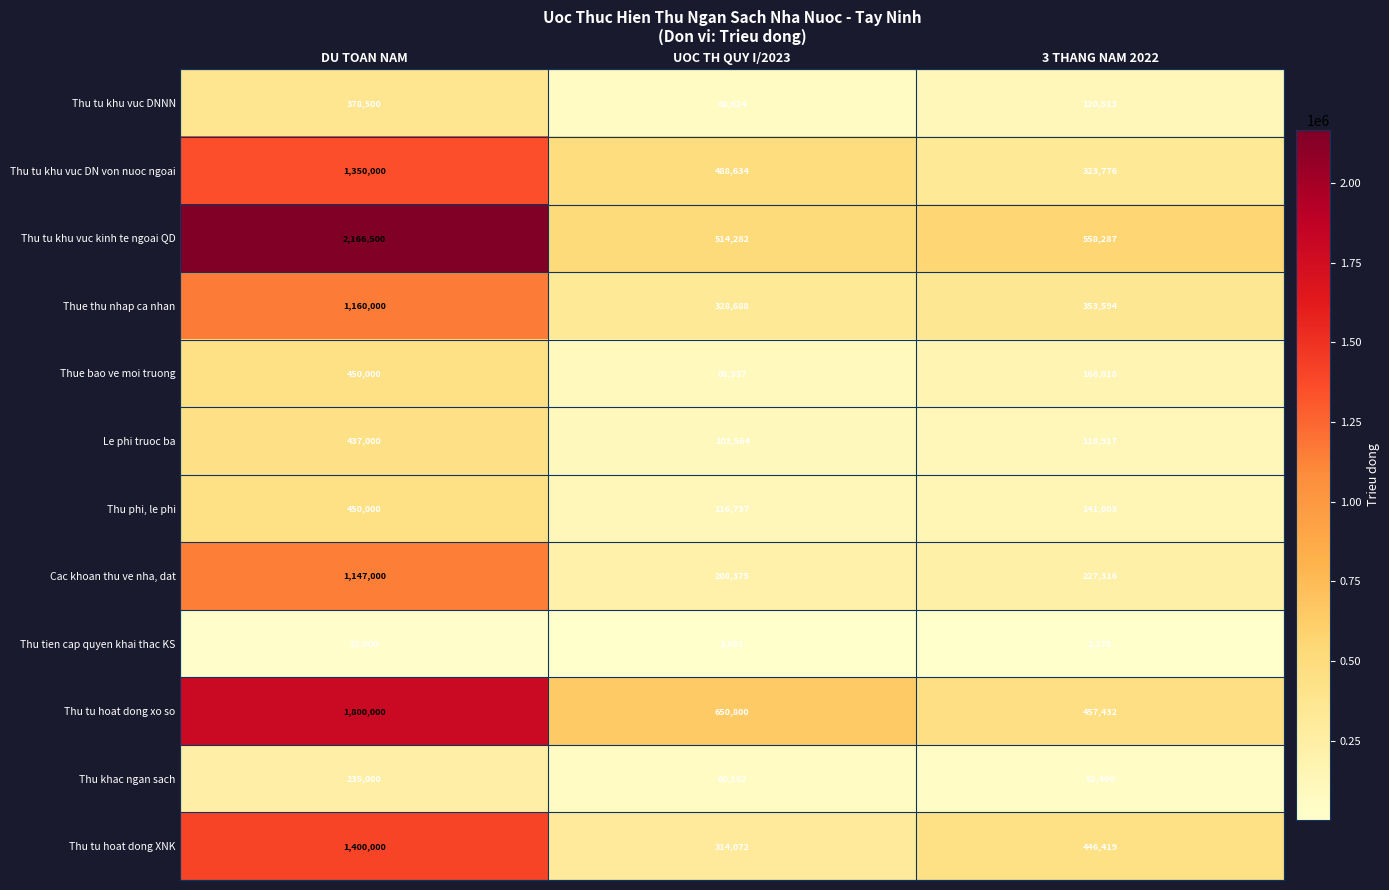

What is the sum of all Thu tu hoat dong xo so values?

2908232